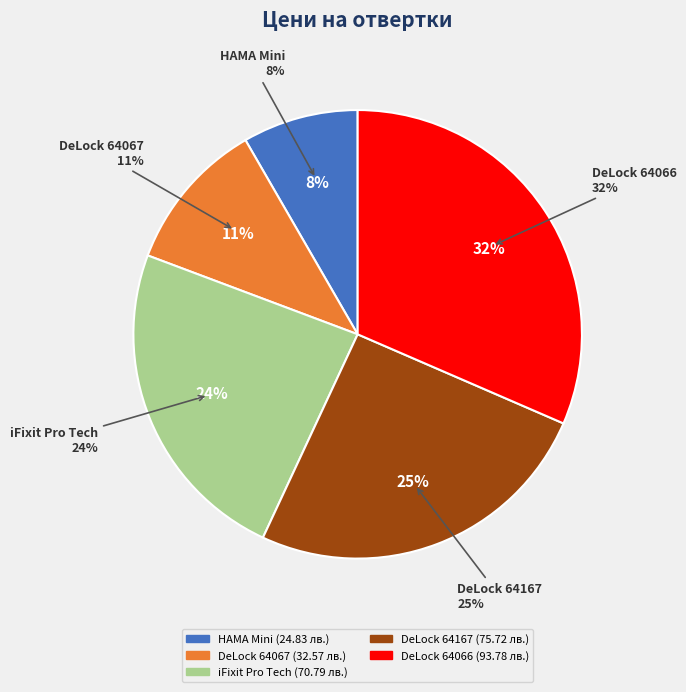

Does any single category account for the majority?

No